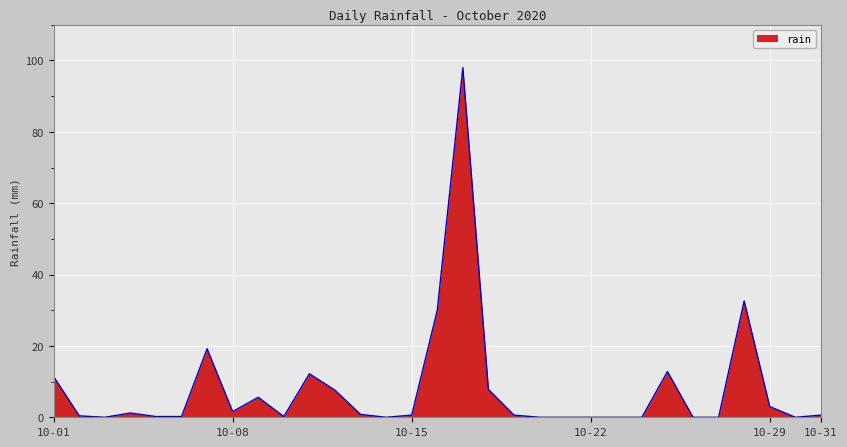

Does the chart display data point markers on the line(s)?

No